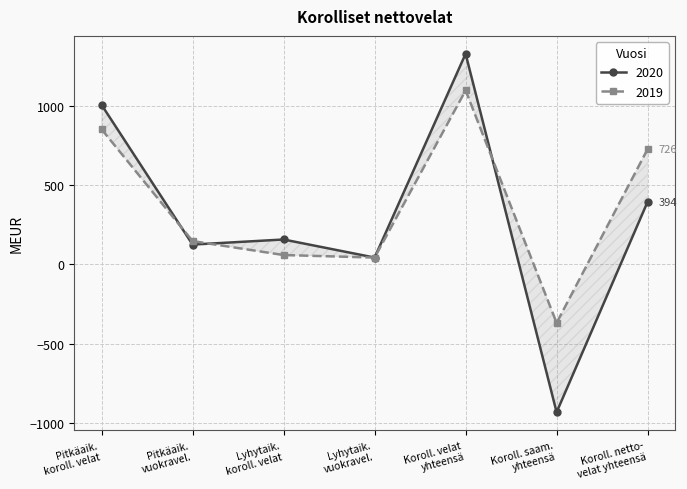

In 2020, how many points are lower than both neighbors (excluding endpoints)?

3